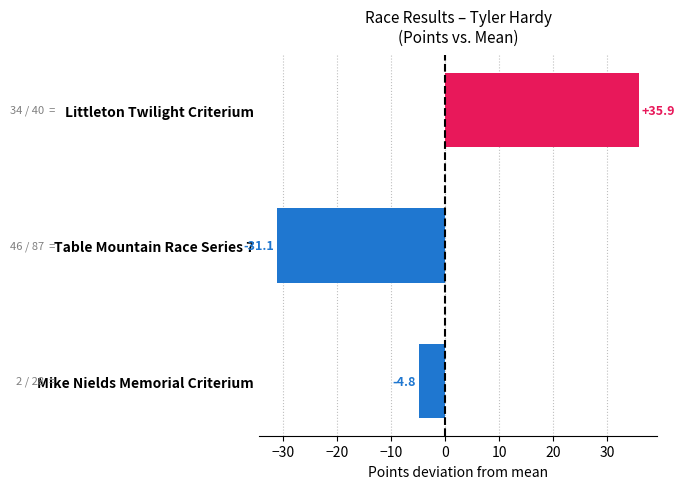

At which category does the chart reach its peak across all series?

Littleton Twilight Criterium